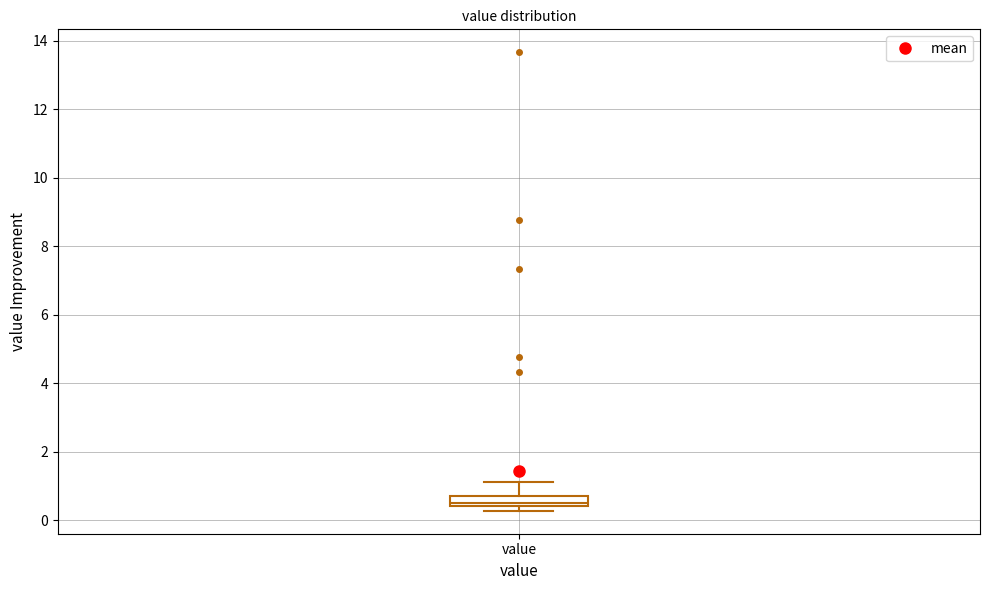

Where does the upper whisker of the box for value end on the y-axis? The values are not printed on the chart, so give them approximately, as read against the axis.

1.2